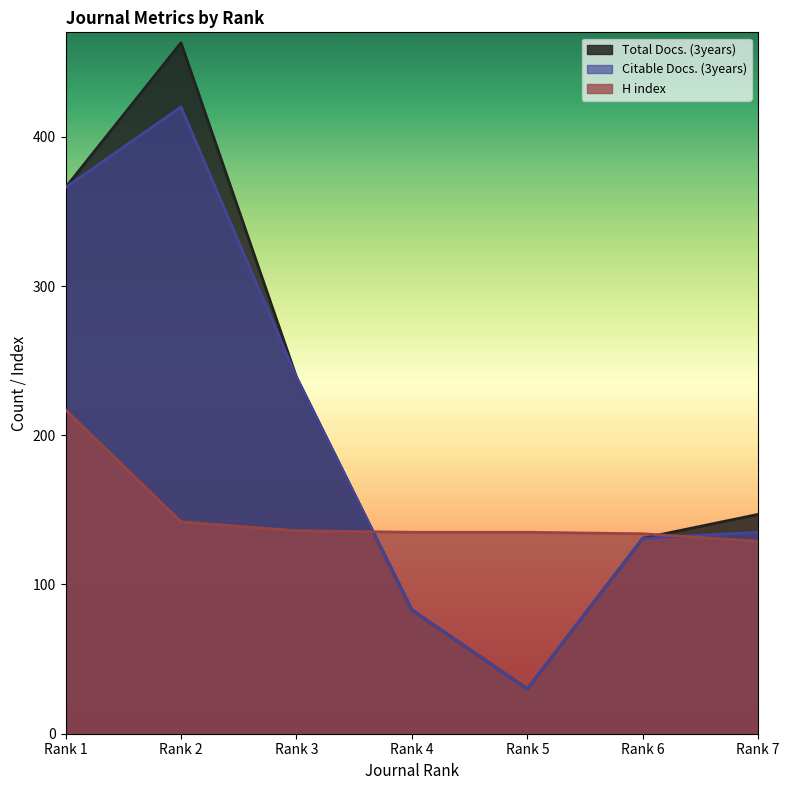

Reading right to left, list all the values displayed in this chart.

Total Docs. (3years): 147	131	30	83	239	463	366
Citable Docs. (3years): 135	131	30	83	239	420	366
H index: 129	134	135	135	136	142	217